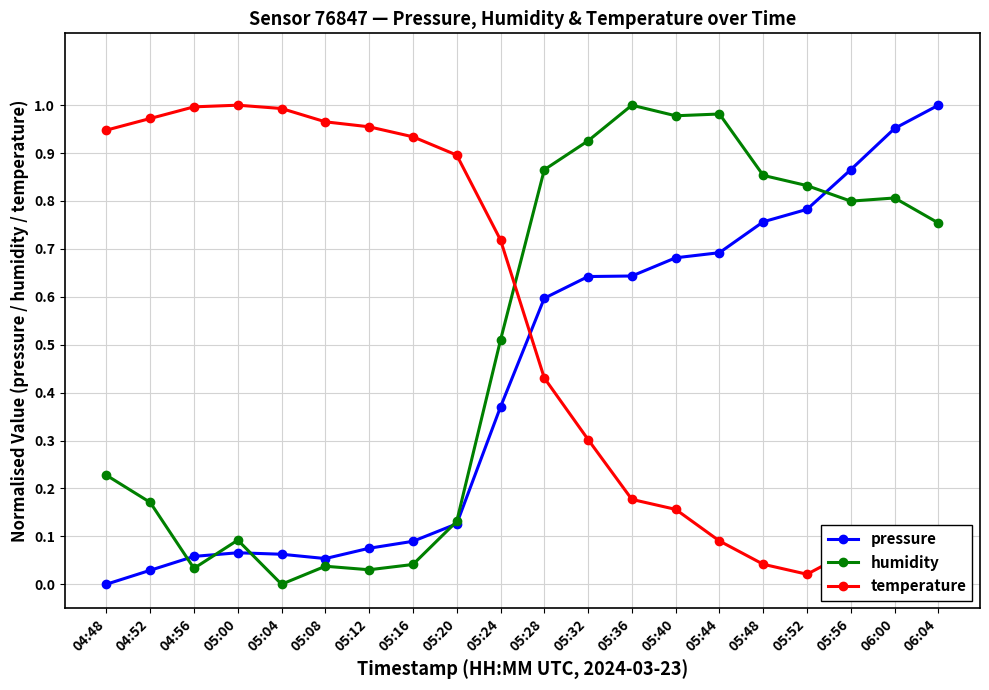

Where is the first local minimum for temperature?

05:52